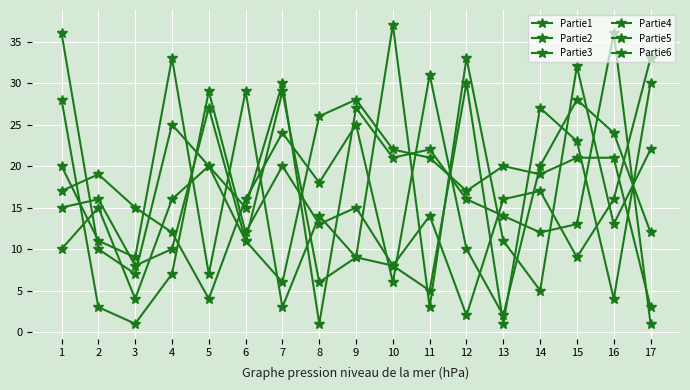

How many distinct data groups are displayed?

6